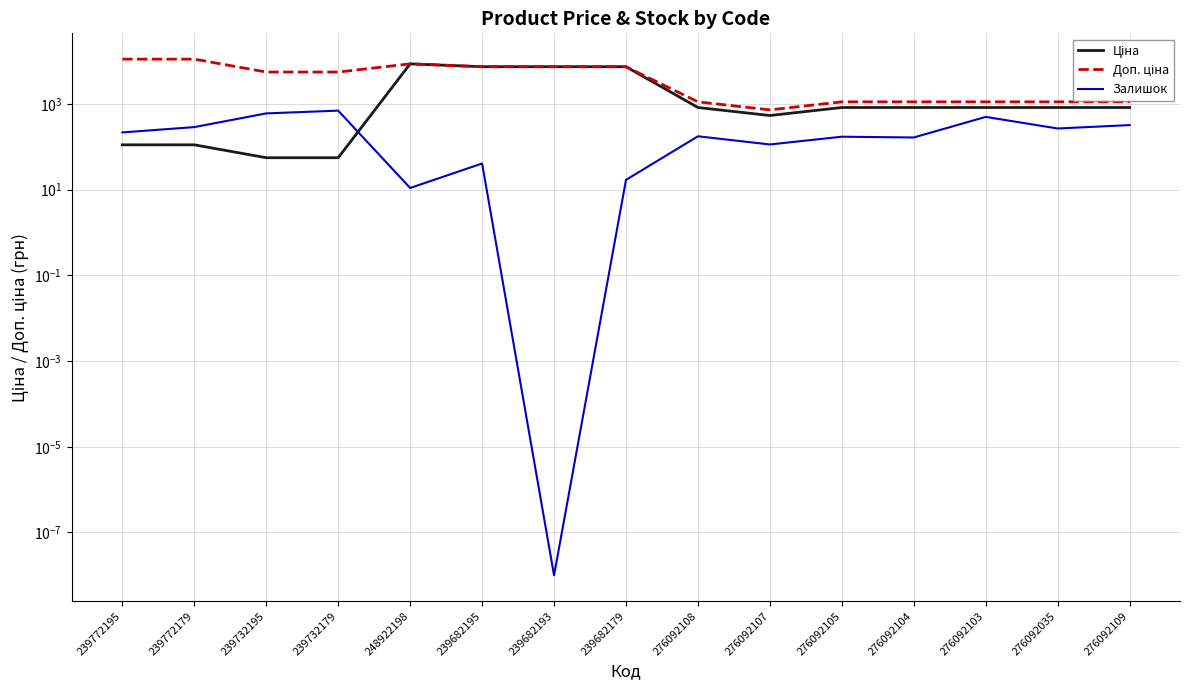

True or false: Доп. ціна and Ціна intersect in this chart.

False